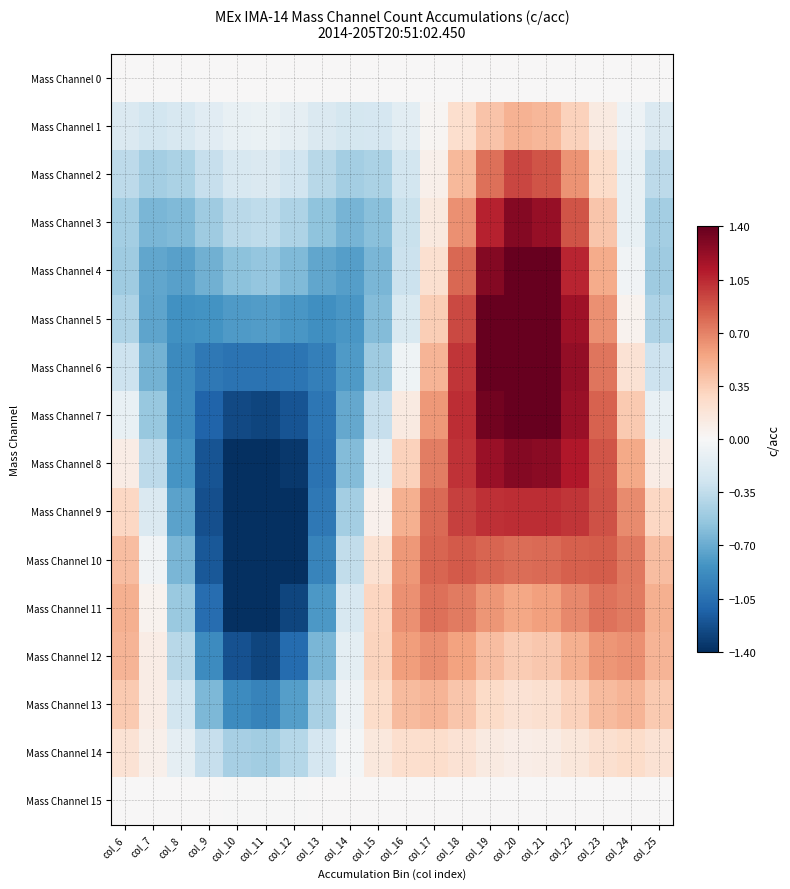

Which series has the largest range (max minus min)?

Mass Channel 7